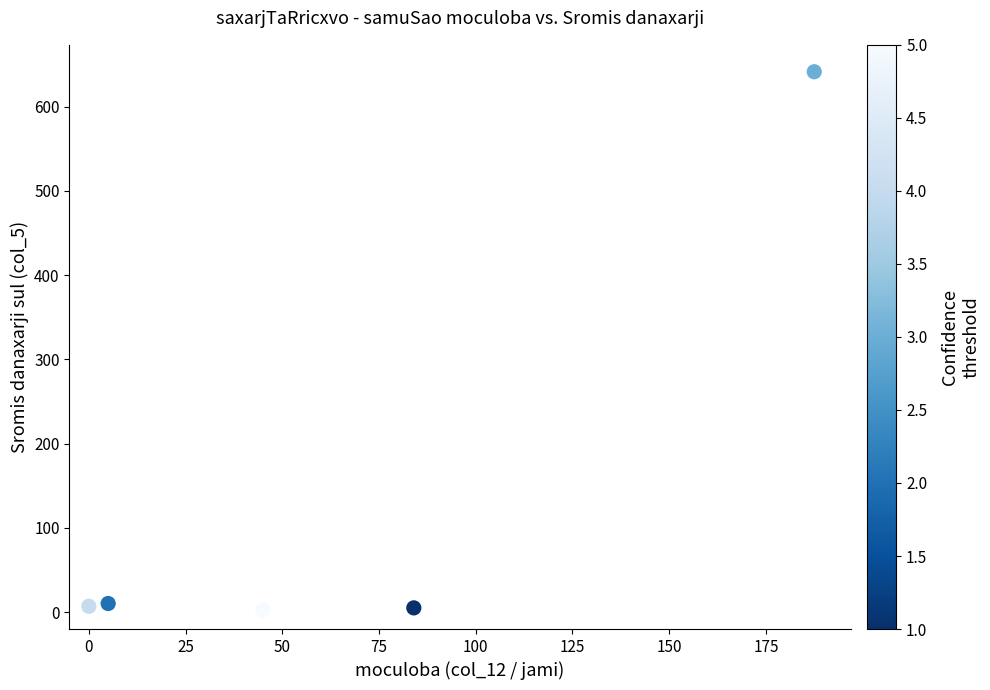

What is the average X value?

64.3